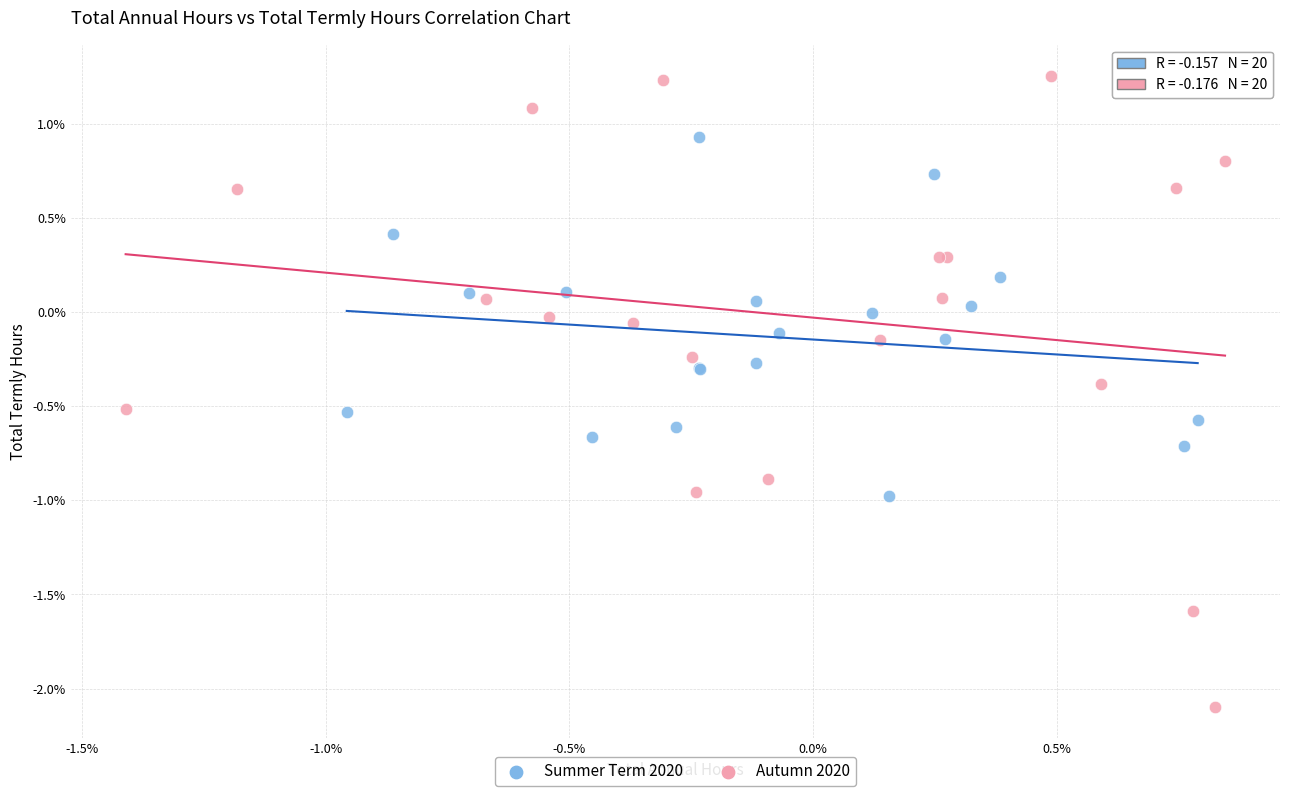

What are all the series names shown in the legend?

Summer Term 2020, Autumn 2020